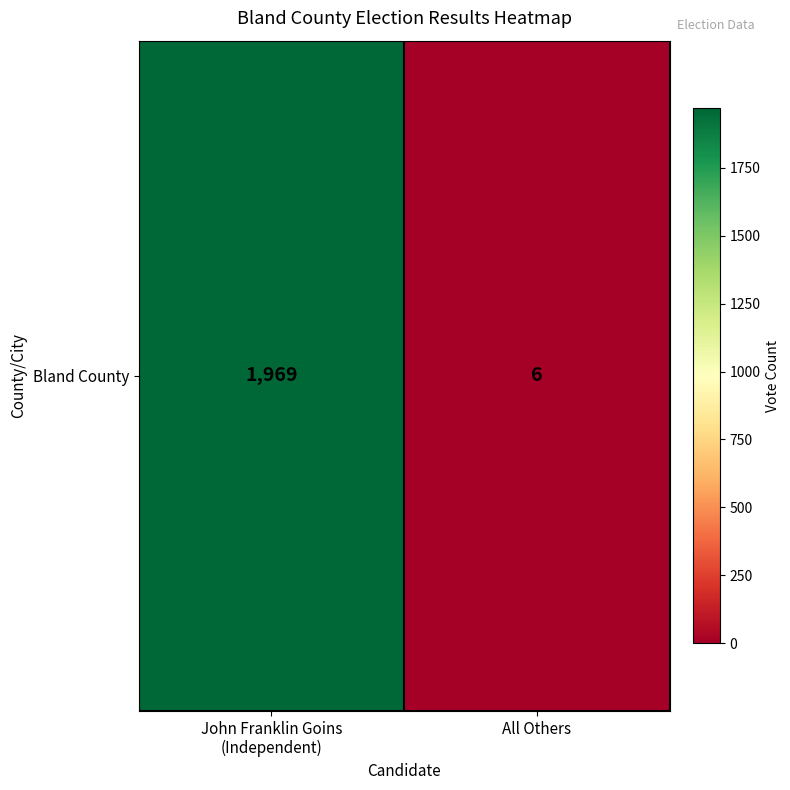

What is the difference between the values at John Franklin Goins
(Independent) and All Others?

1963